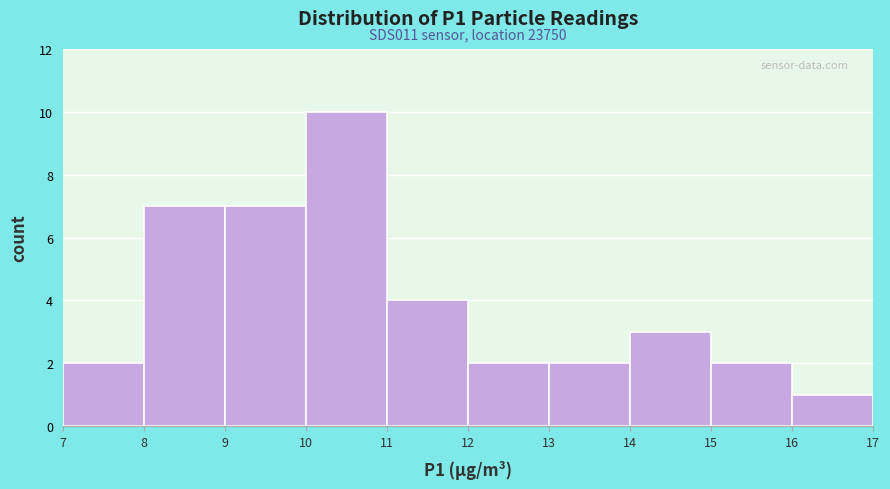

Over which range of the x-axis is the bar tallest?

10 to 11